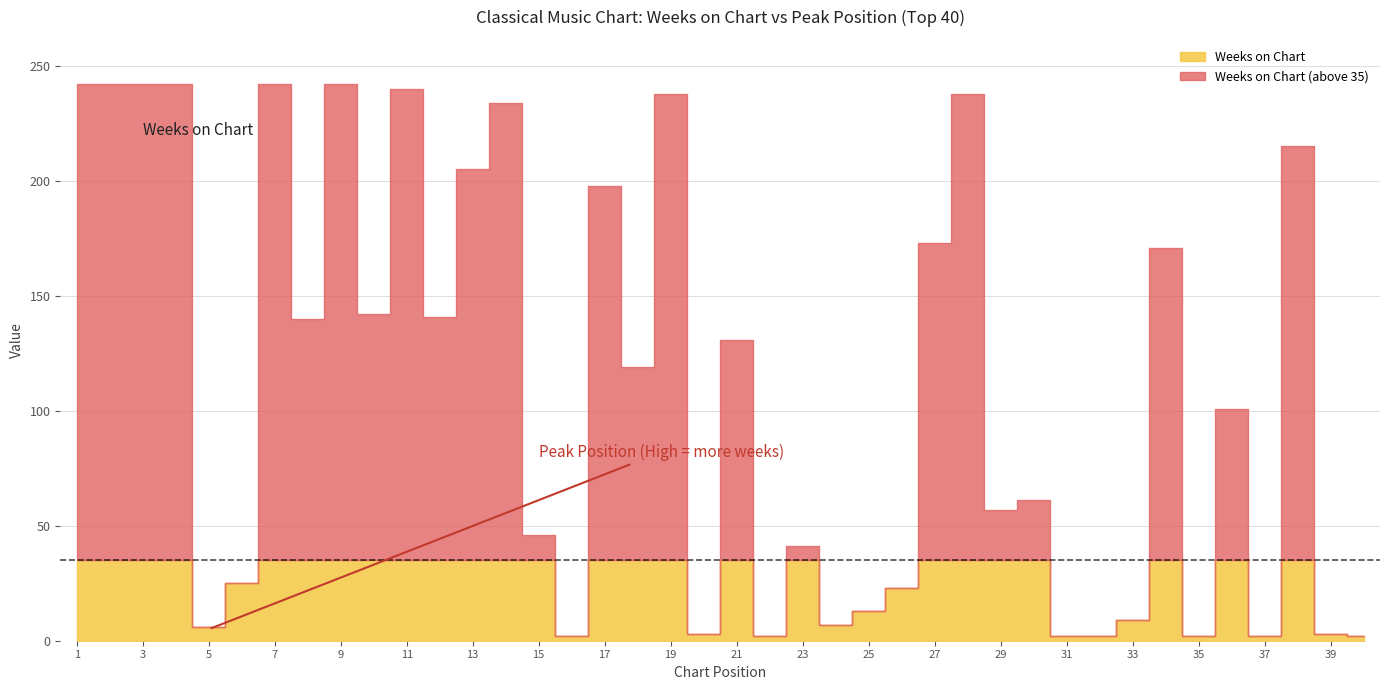

Which label corresponds to the smallest value in the chart?

1